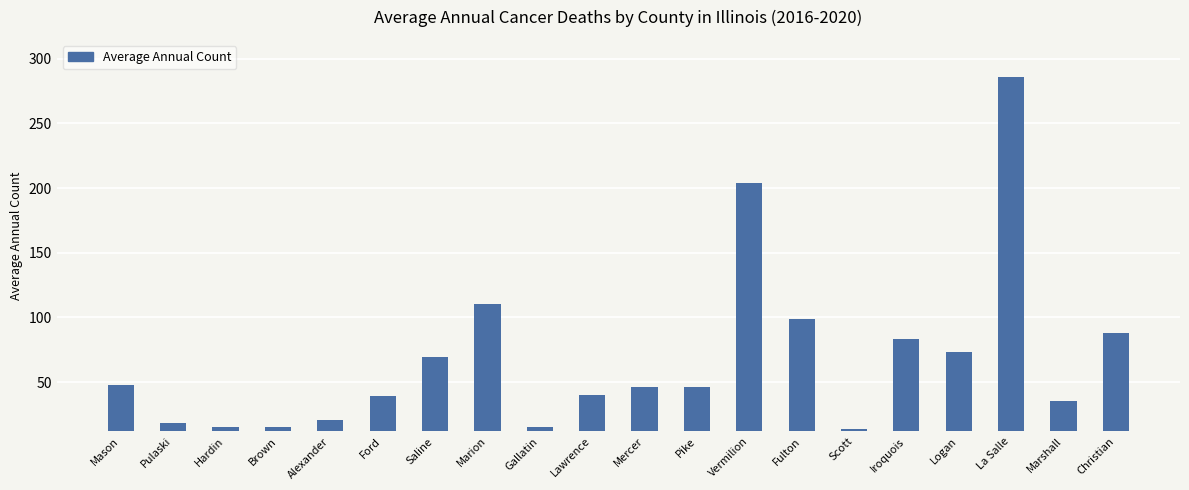

Does the chart contain stacked bars?

No